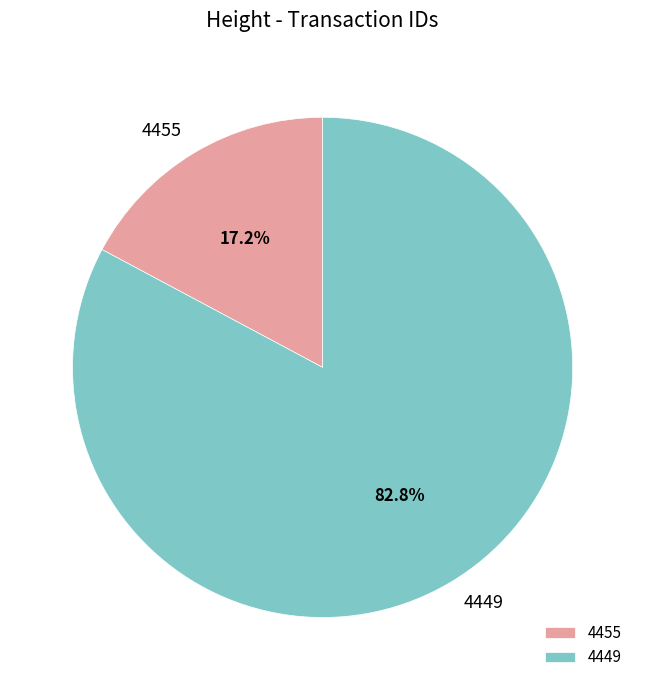

Rank the categories by value from lowest to highest.

4455, 4449